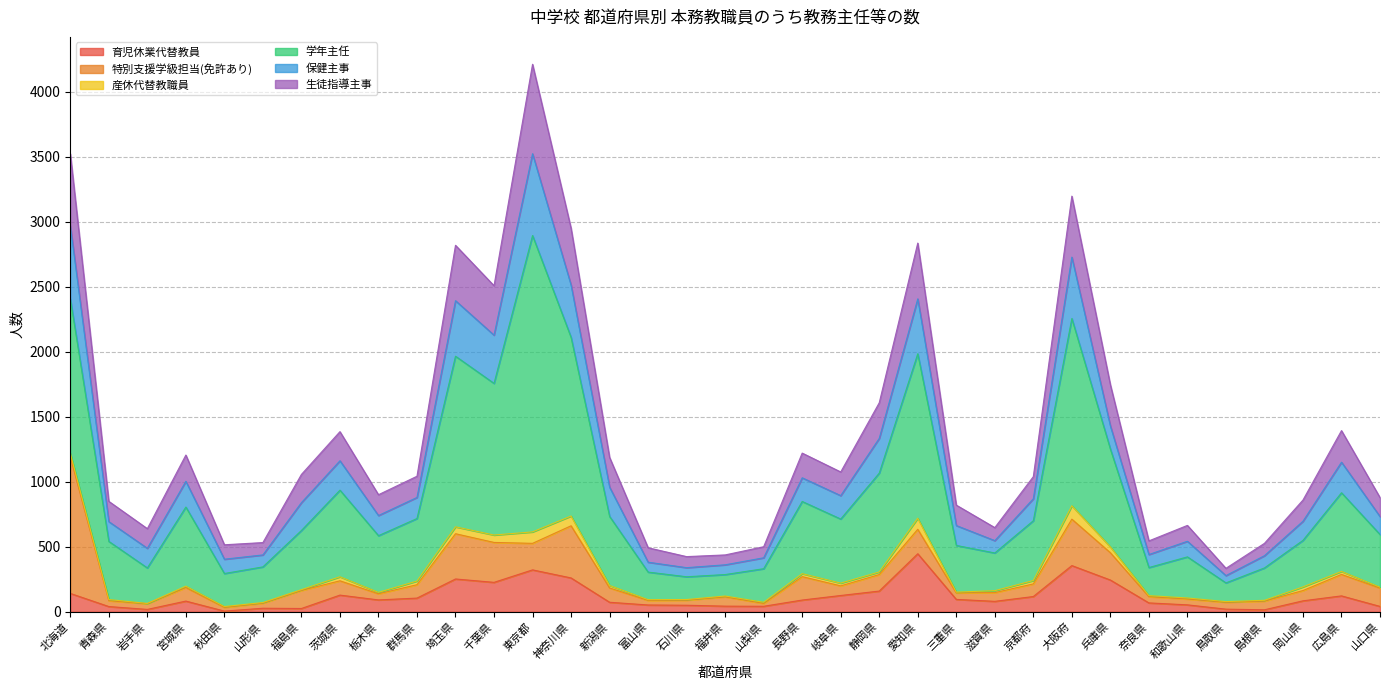

Which category has the highest value in the 育児休業代替教員 series?

愛知県